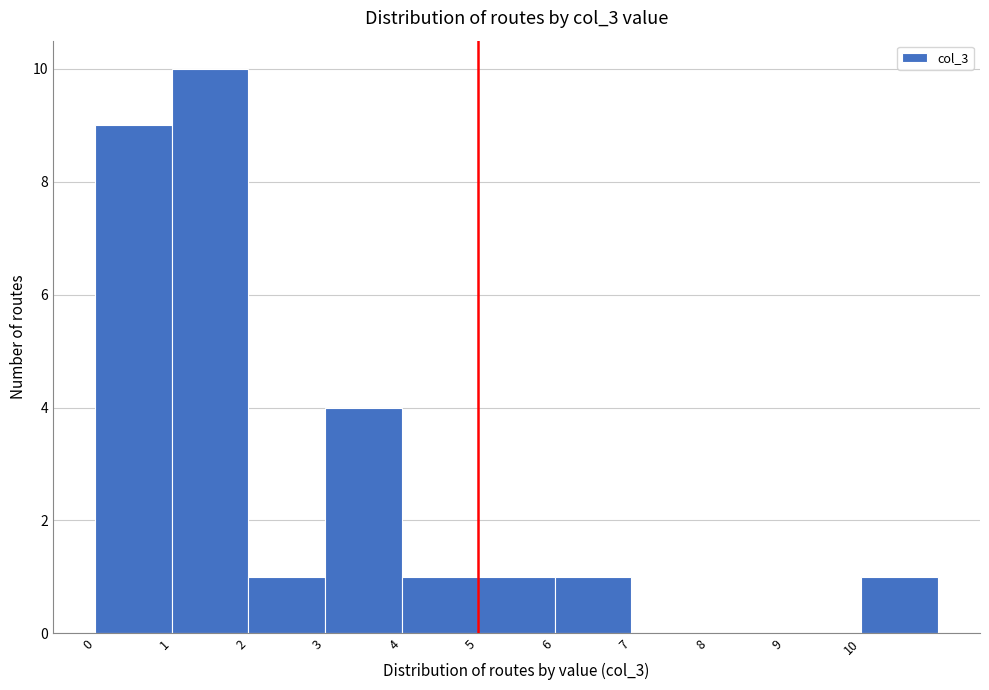

Reading left to right, transcribe this chart: for each bar, give the range it covers on the x-axis and its height. The values are not printed on the chart, so give them approximately, as read against the axis.

0 to 1: 9
1 to 2: 10
2 to 3: 1
3 to 4: 4
4 to 5: 1
5 to 6: 1
6 to 7: 1
7 to 8: 0
8 to 9: 0
9 to 10: 0
10 to 11: 1